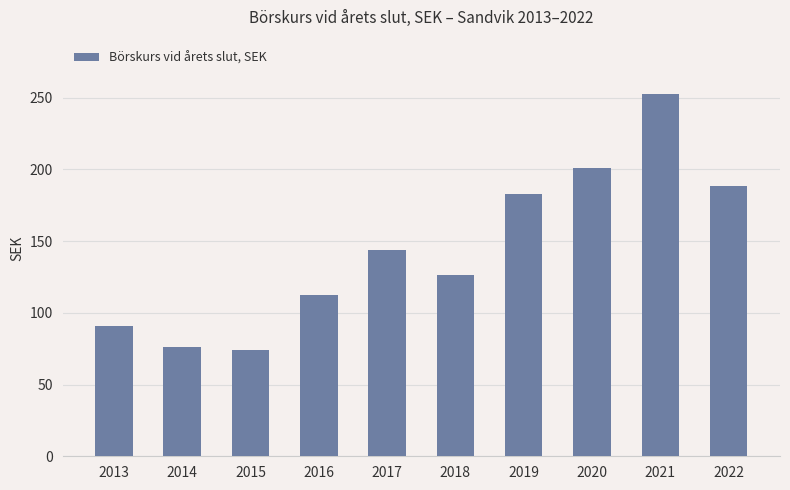

How many values are below 143?

5